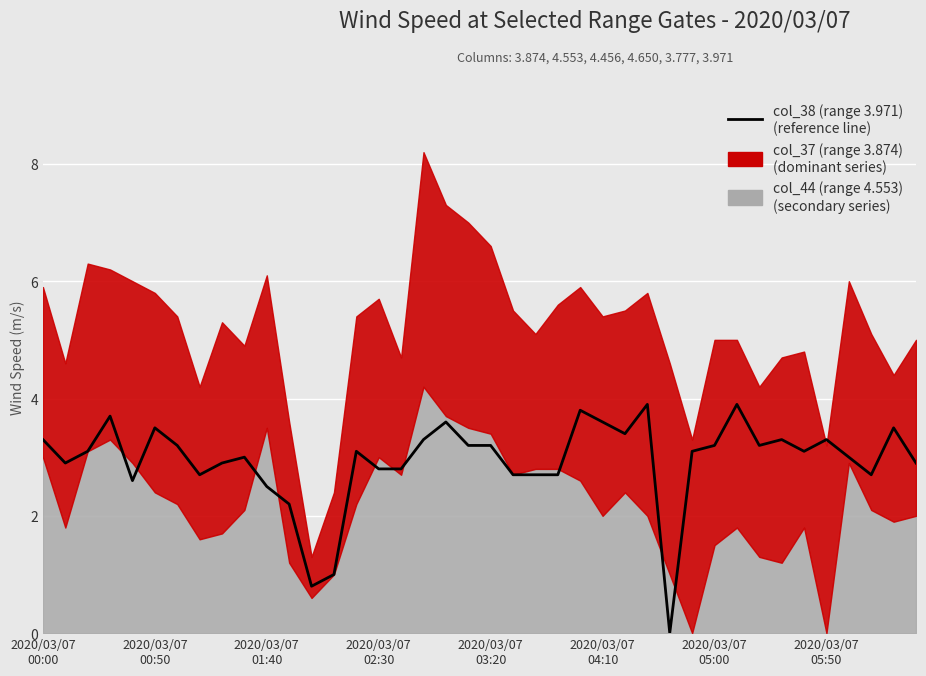

Where does the data first go above 3?

2020/03/07
00:00